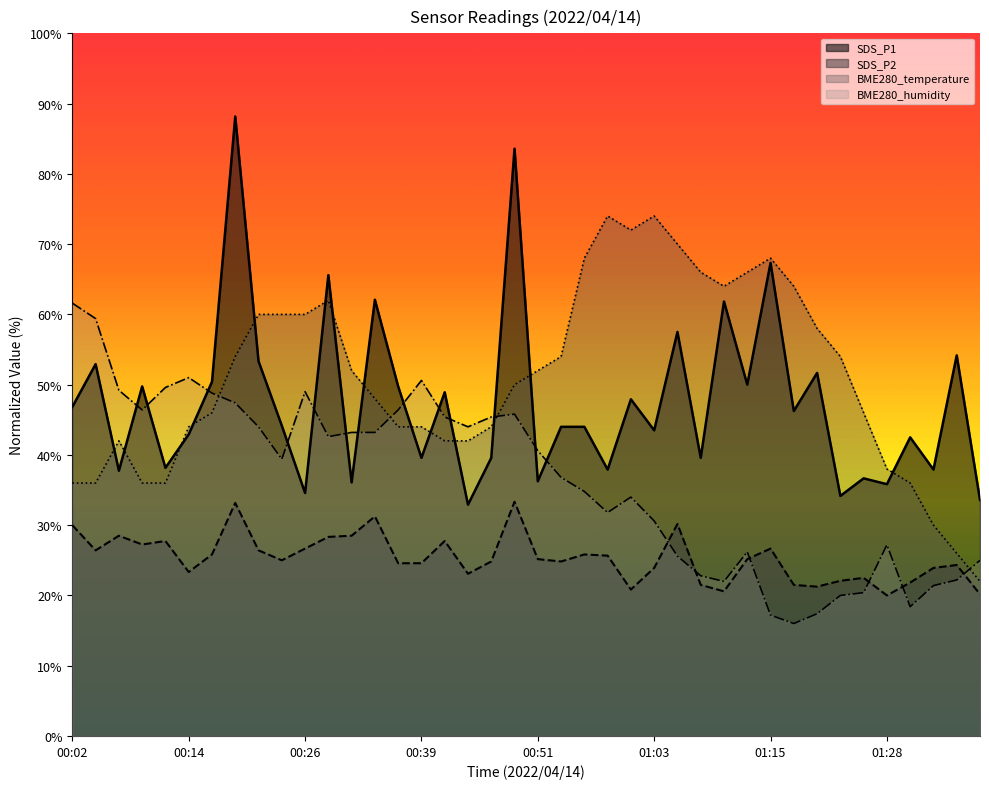

Rank the series by their maximum value, from lowest to highest.

SDS_P2, BME280_humidity, BME280_temperature, SDS_P1